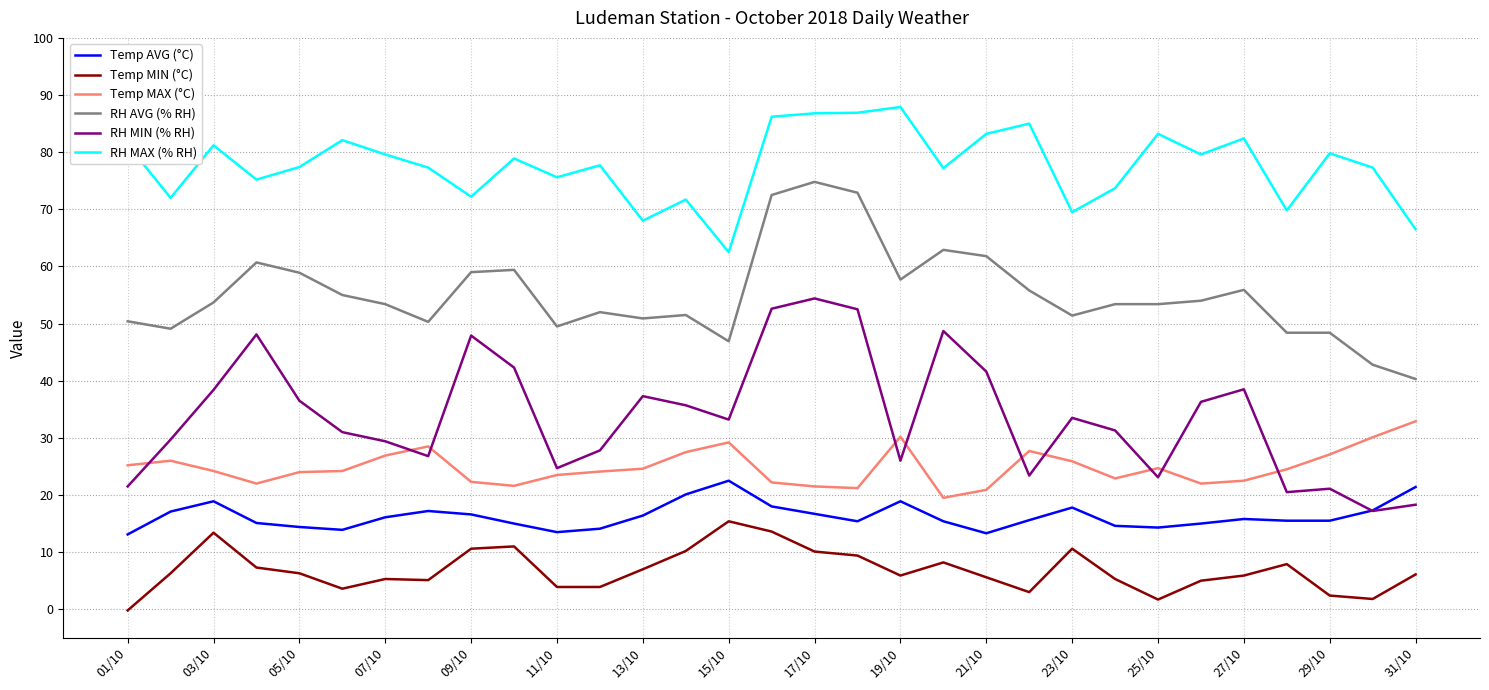

Rank the series by their maximum value, from lowest to highest.

Temp MIN (°C), Temp AVG (°C), Temp MAX (°C), RH MIN (% RH), RH AVG (% RH), RH MAX (% RH)